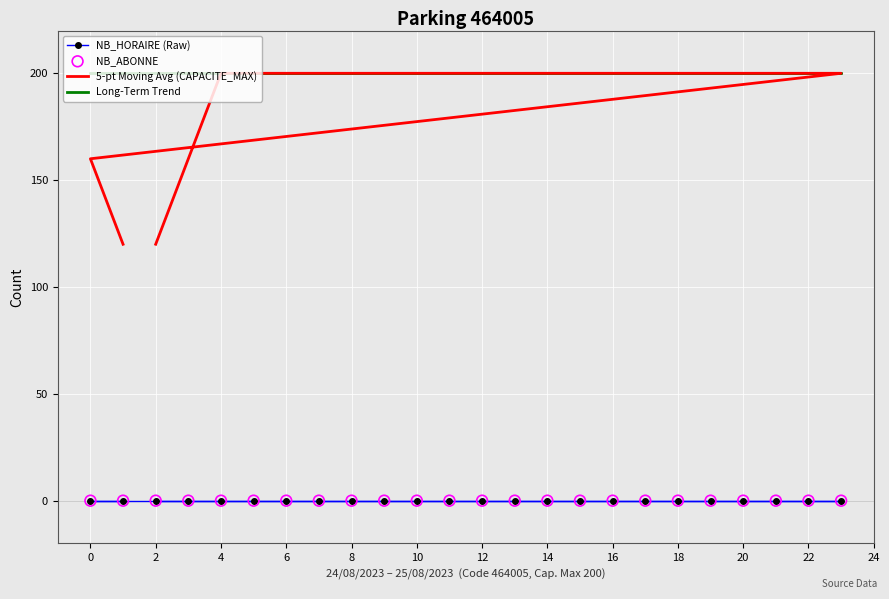

What are all the series names shown in the legend?

NB_HORAIRE (Raw), 5-pt Moving Avg (CAPACITE_MAX), Long-Term Trend, NB_ABONNE